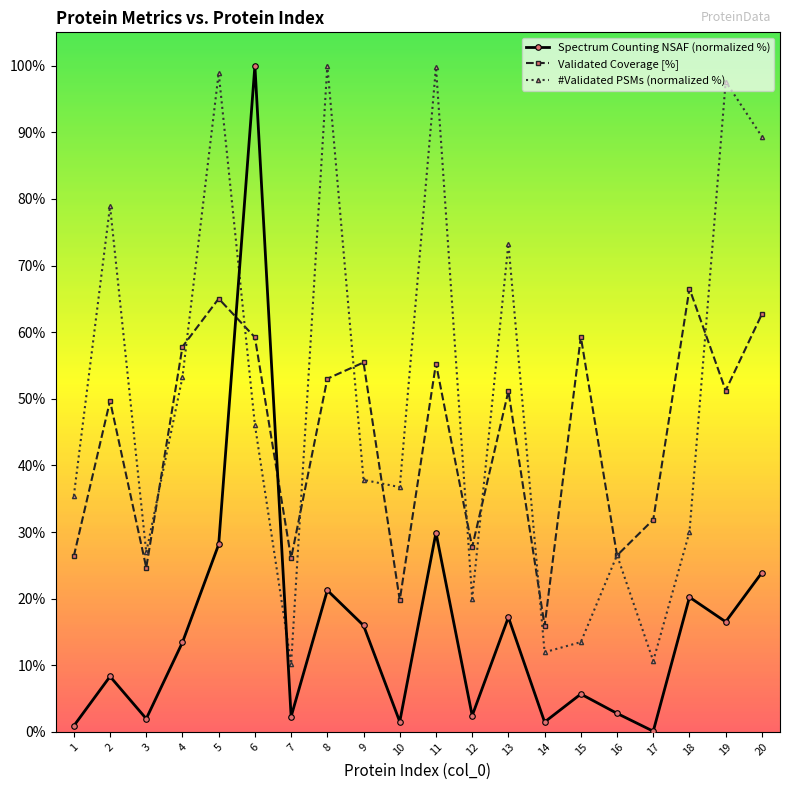

Is this an area chart (filled region under the line)?

No